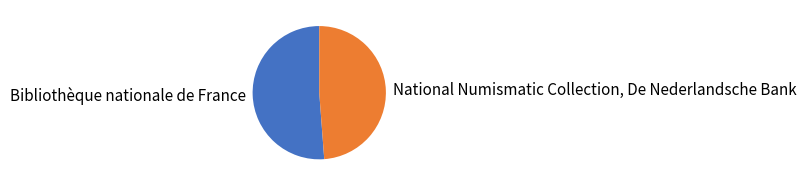

The National Numismatic Collection, De Nederlandsche Bank slice represents 49% of the pie. True or false?

True